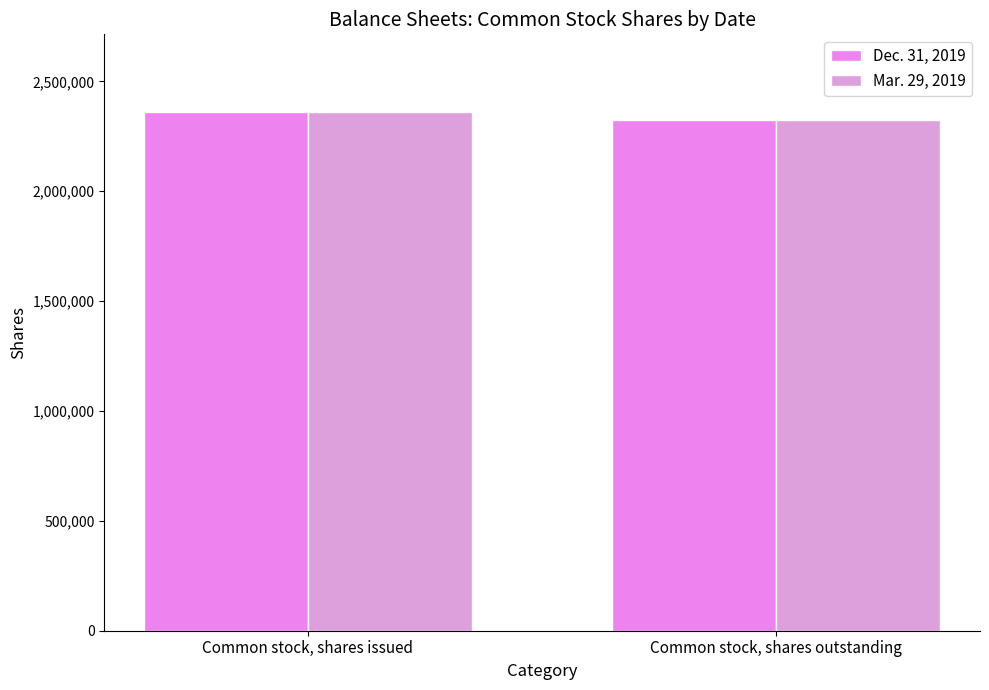

The value of Dec. 31, 2019 at Common stock, shares issued is 2360251. True or false?

True